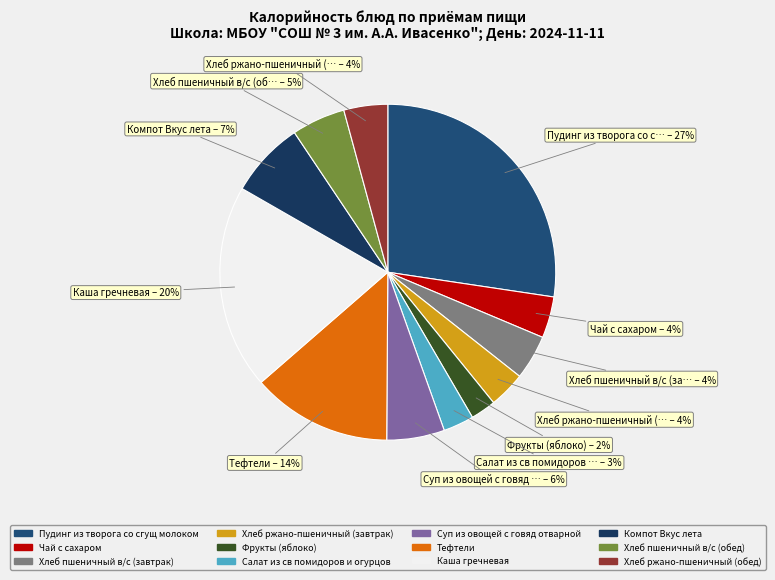

To the nearest percent, what is the difference between the largest and smallest slice percentages?

25%